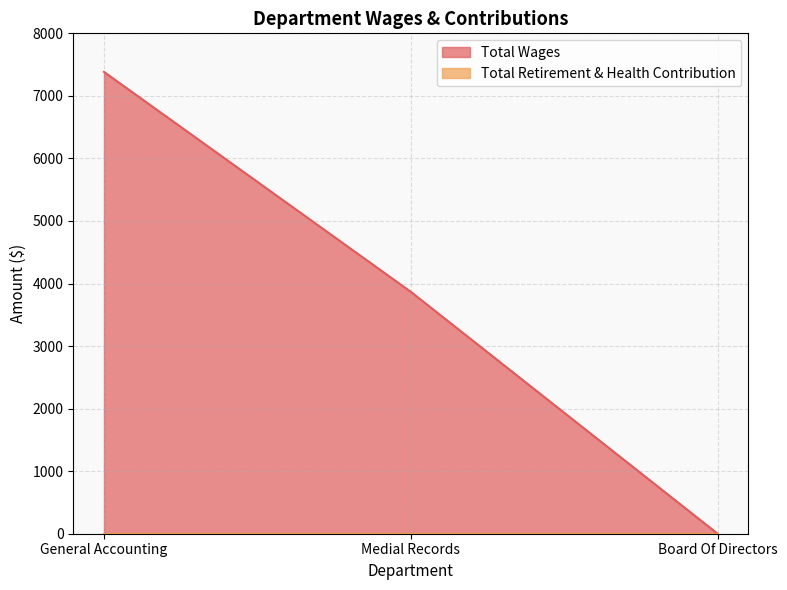

Rank the categories by value from highest to lowest.

General Accounting, Medial Records, Board Of Directors